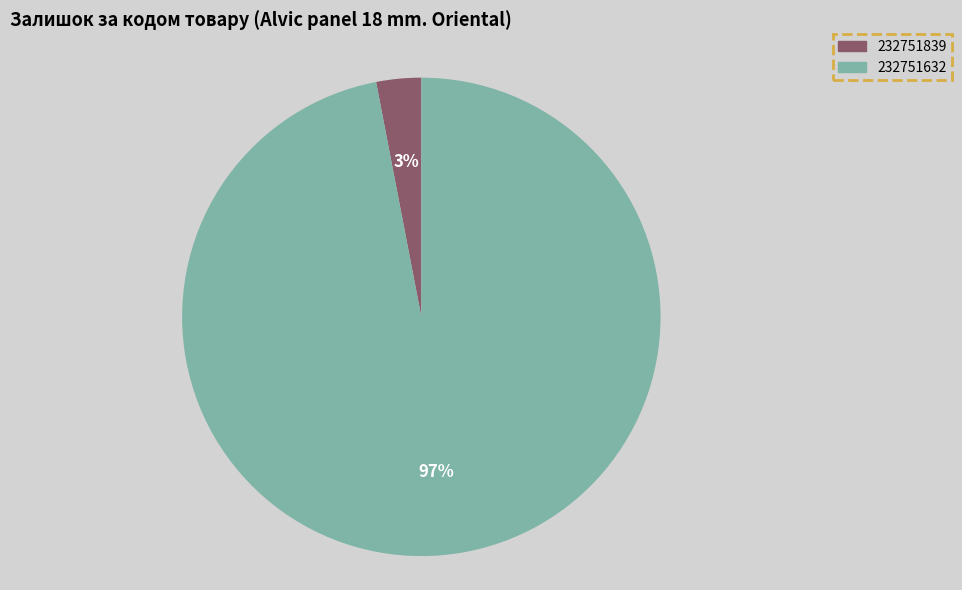

Combined, do 232751632 and 232751839 account for over 50%?

Yes